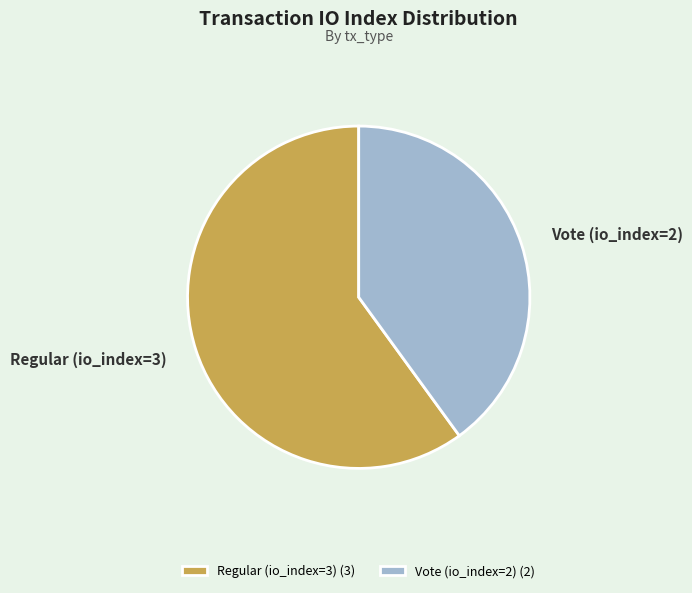

Which slice is the largest?

Regular (io_index=3)